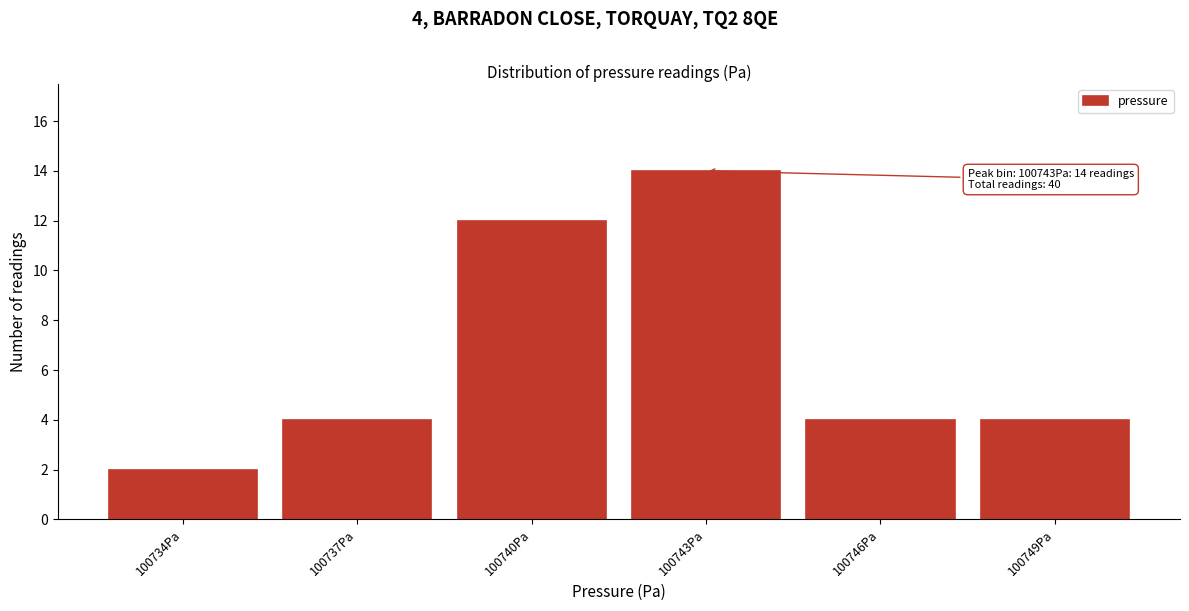

Reading left to right, extract all data points from this chart.

2	4	12	14	4	4